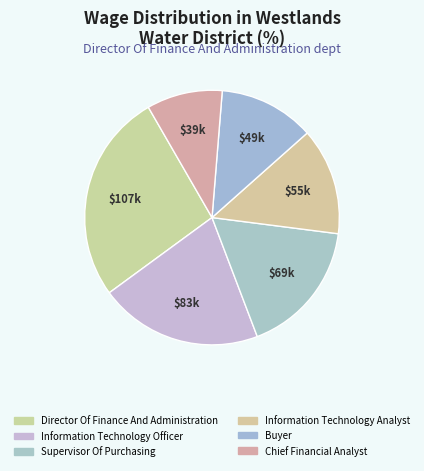

To the nearest percent, what portion does Director Of Finance And Administration represent?

27%